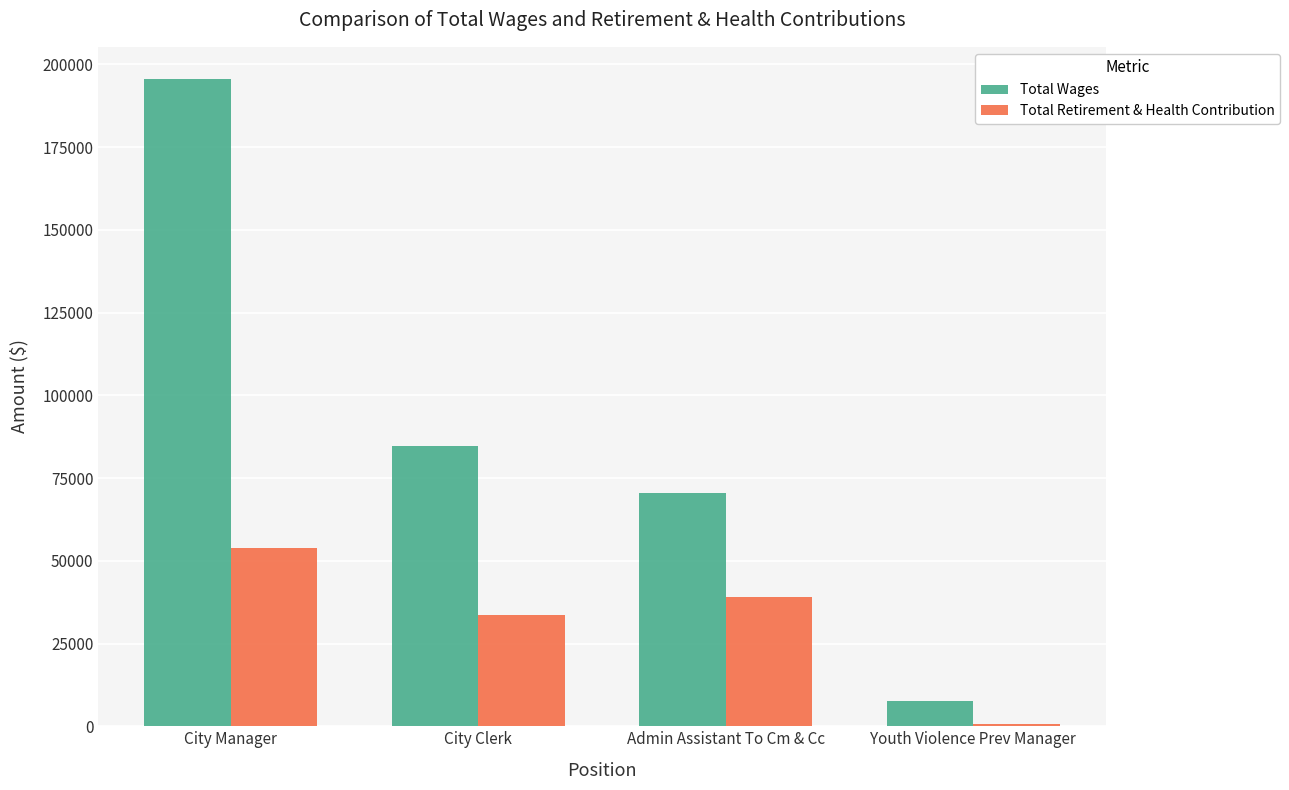

Between City Clerk and Youth Violence Prev Manager, which series saw the biggest shift?

Total Wages